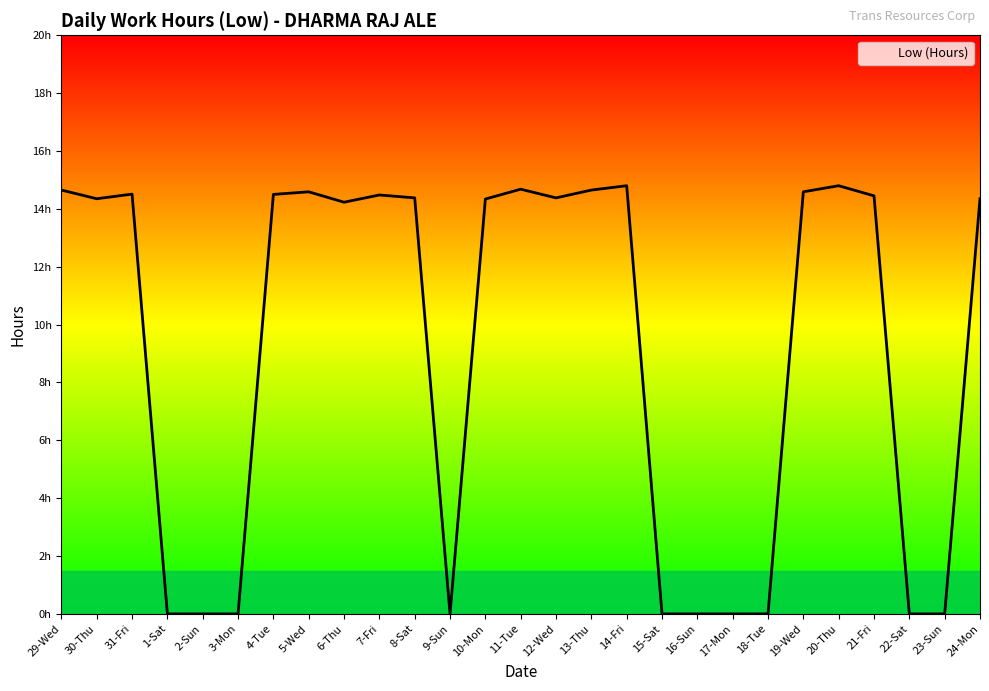

True or false: the data shows 21.3 at 14-Fri.

False